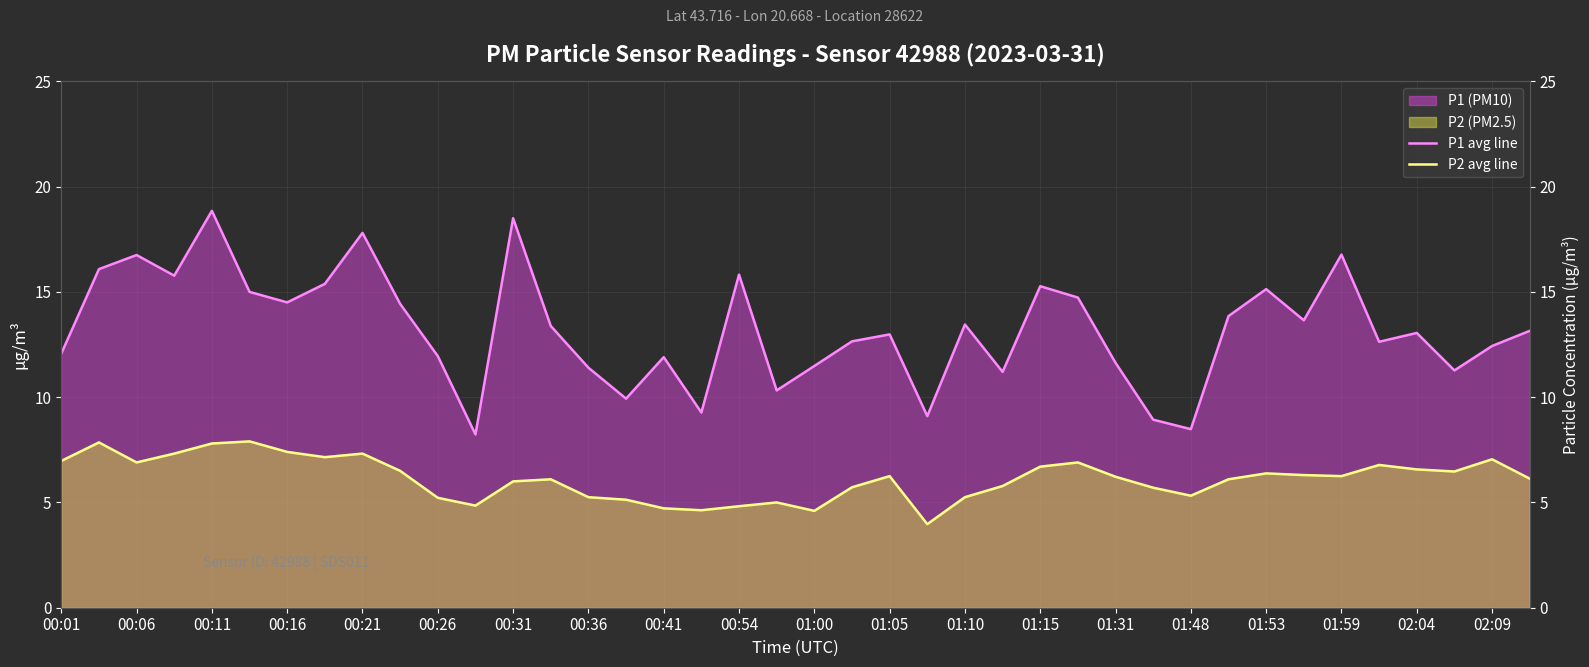

What is the smallest value displayed?

4.0